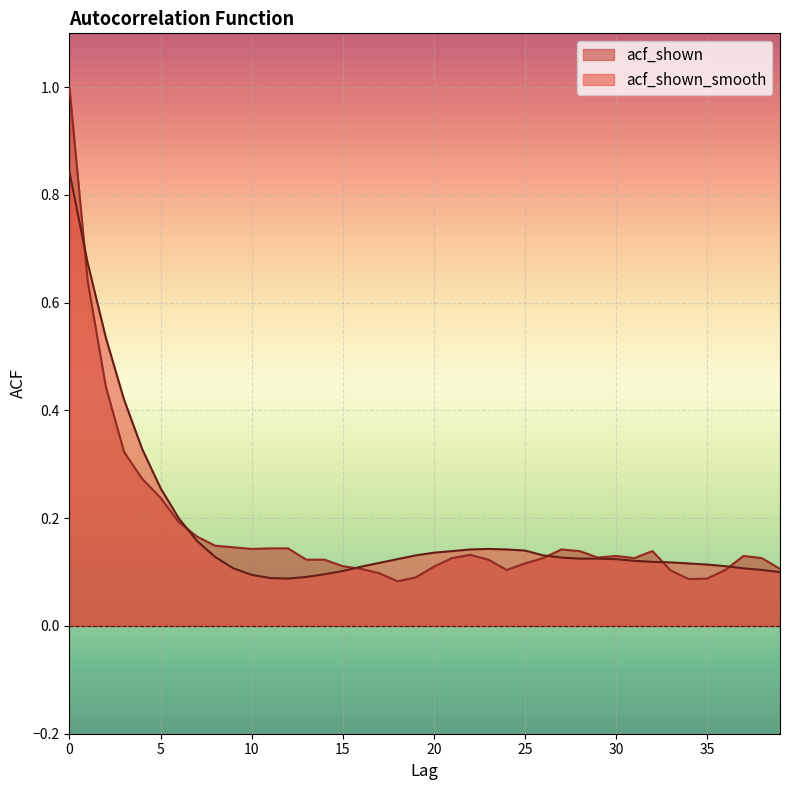

How many data points does each series have?

40